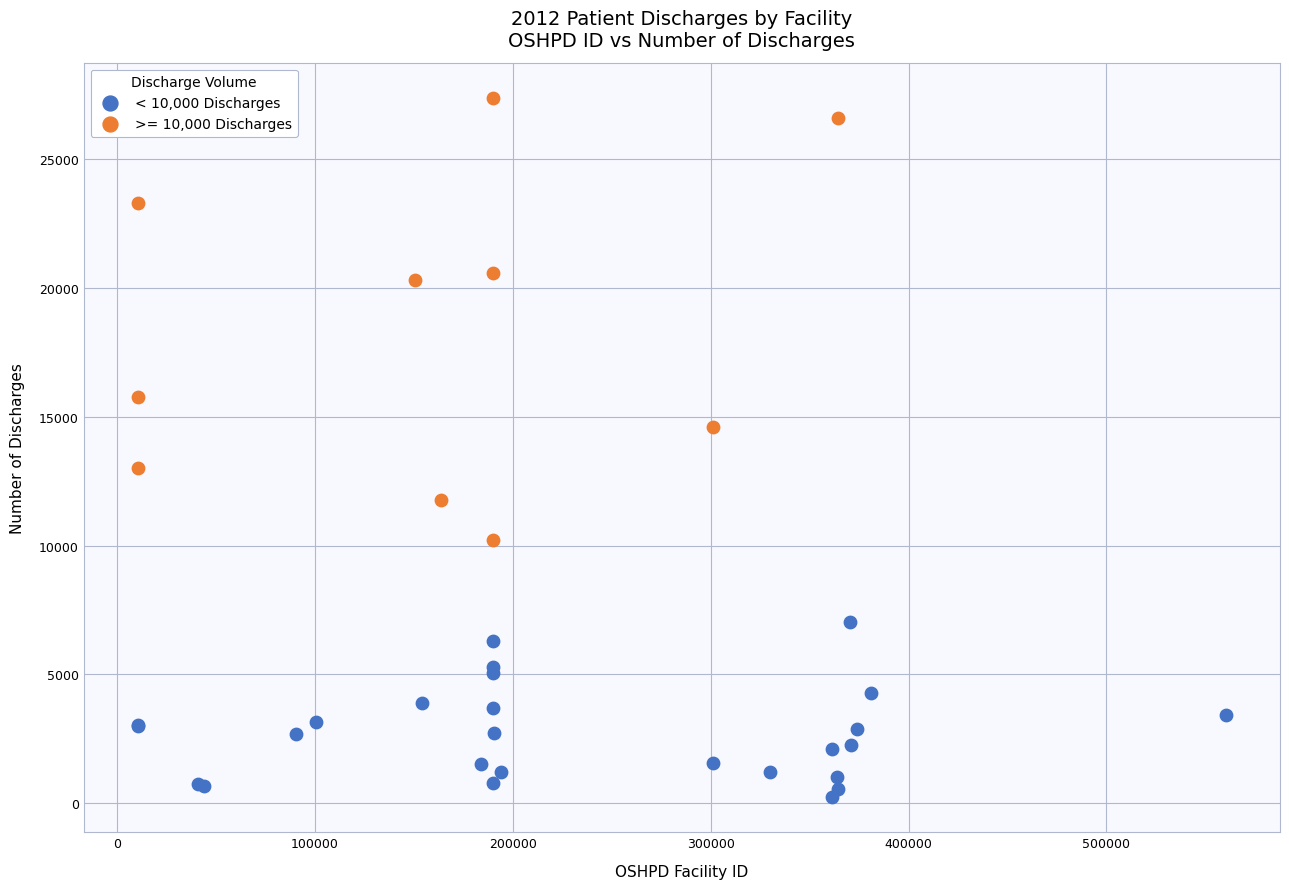

Which series has the widest spread of Y values?

>= 10,000 Discharges